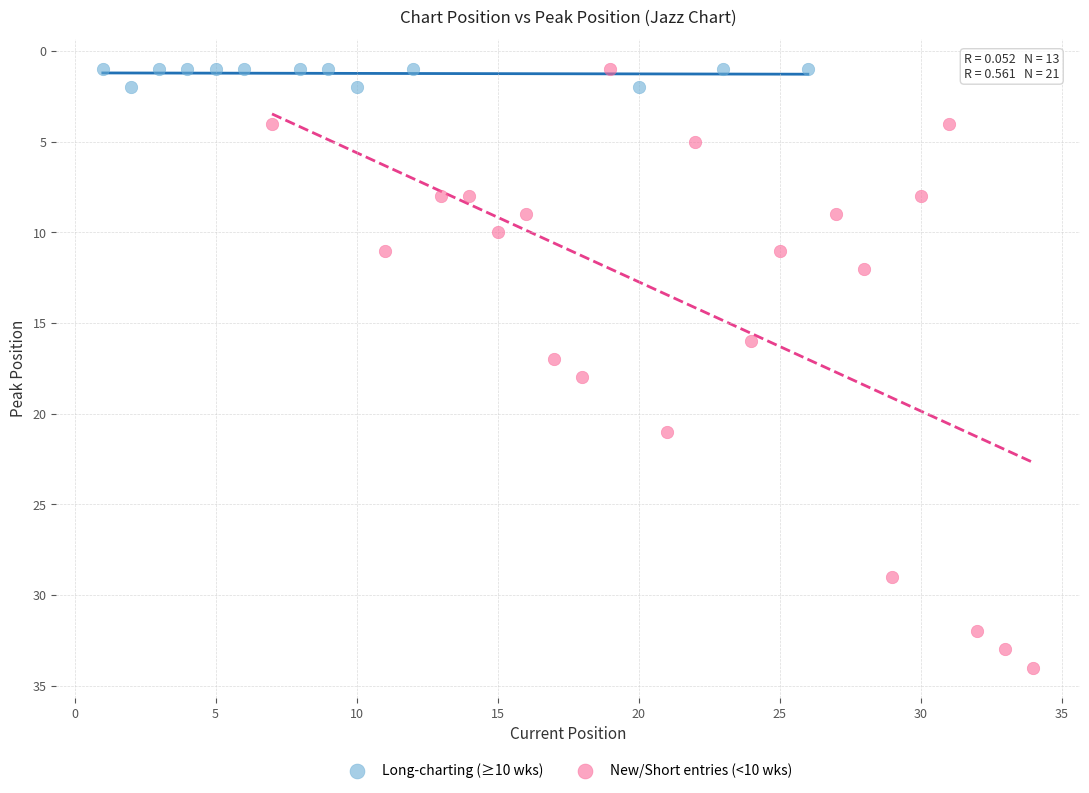

Which series reaches the maximum Y coordinate?

New/Short entries (<10 wks)